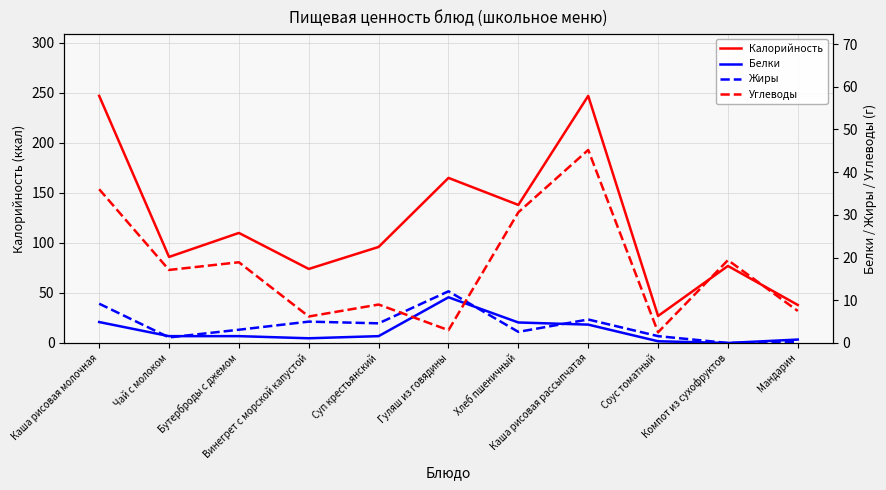

Reading right to left, extract all data points from this chart.

Калорийность: Мандарин=38.0	Компот из сухофруктов=77.0	Соус томатный=27.0	Каша рисовая рассыпчатая=247.0	Хлеб пшеничный=138.0	Гуляш из говядины=165.0	Суп крестьянский=96.0	Винегрет с морской капустой=74.0	Бутерброды с джемом=110.0	Чай с молоком=86.0	Каша рисовая молочная=247.0
Белки: Мандарин=0.8	Компот из сухофруктов=0.0	Соус томатный=0.4	Каша рисовая рассыпчатая=4.3	Хлеб пшеничный=4.8	Гуляш из говядины=10.7	Суп крестьянский=1.6	Винегрет с морской капустой=1.1	Бутерброды с джемом=1.6	Чай с молоком=1.6	Каша рисовая молочная=4.9
Жиры: Мандарин=0.2	Компот из сухофруктов=0.0	Соус томатный=1.6	Каша рисовая рассыпчатая=5.5	Хлеб пшеничный=2.6	Гуляш из говядины=12.1	Суп крестьянский=4.6	Винегрет с морской капустой=5.0	Бутерброды с джемом=3.1	Чай с молоком=1.3	Каша рисовая молочная=9.2
Углеводы: Мандарин=7.5	Компот из сухофруктов=19.4	Соус томатный=2.5	Каша рисовая рассыпчатая=45.2	Хлеб пшеничный=30.6	Гуляш из говядины=3.0	Суп крестьянский=9.0	Винегрет с морской капустой=6.2	Бутерброды с джемом=18.9	Чай с молоком=17.1	Каша рисовая молочная=36.0